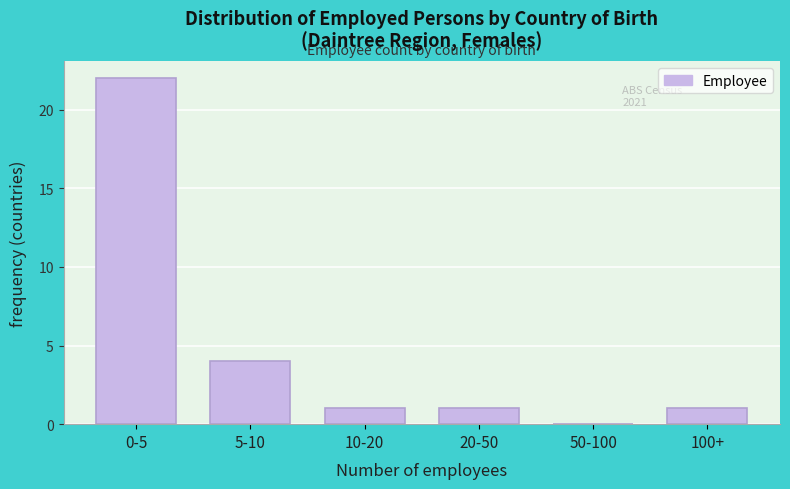

Reading right to left, transcribe all the data shown in this chart.

100+=1	50-100=0	20-50=1	10-20=1	5-10=4	0-5=22